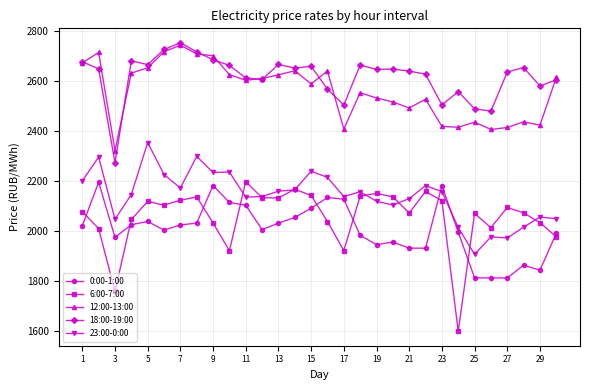

True or false: 23:00-0:00 and 12:00-13:00 intersect in this chart.

False